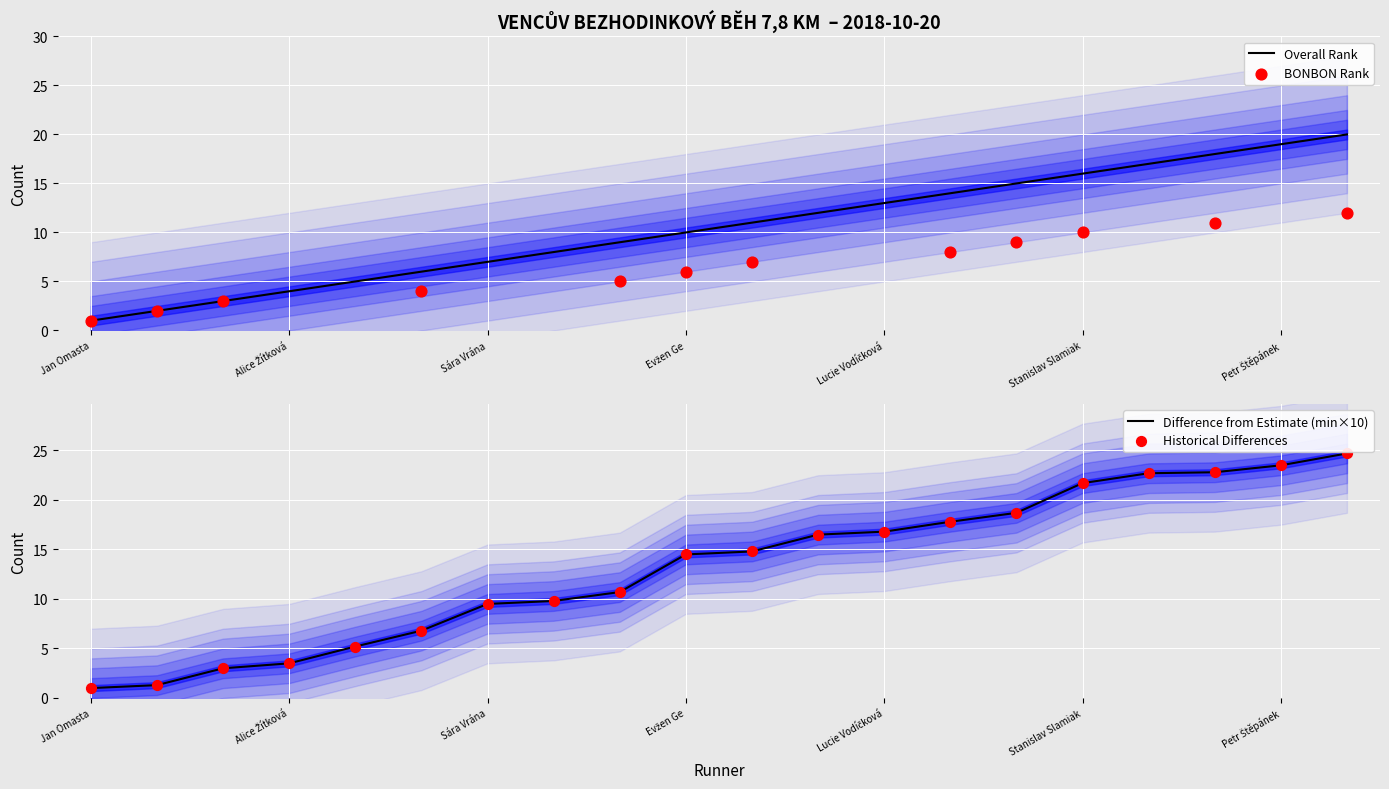

Which series reaches the minimum Y coordinate?

Overall Rank